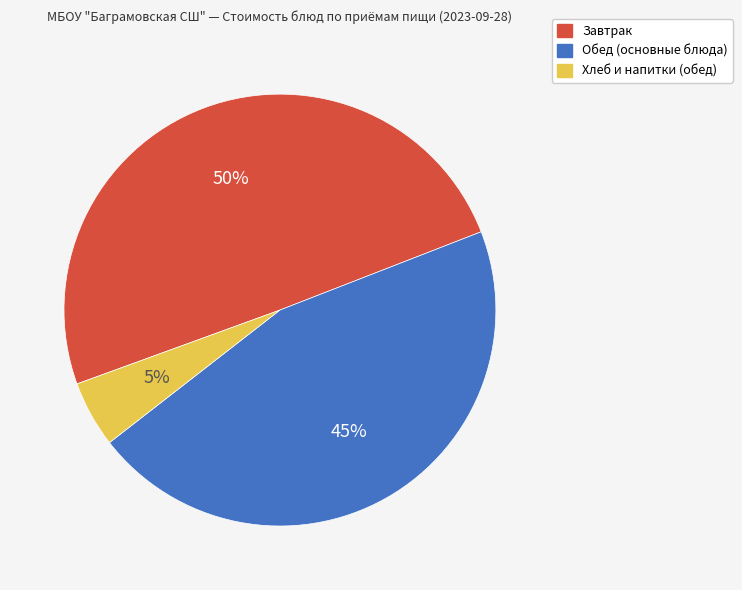

Does any single category account for the majority?

No